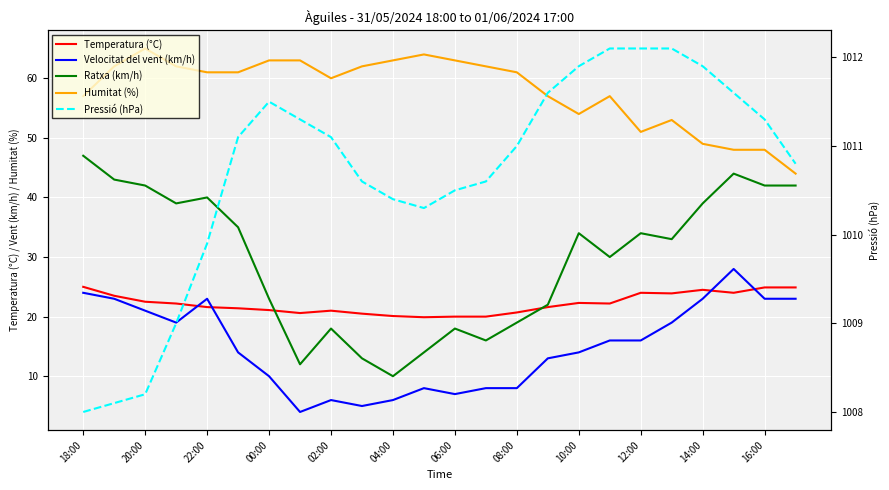

How many lines are shown in the chart?

5